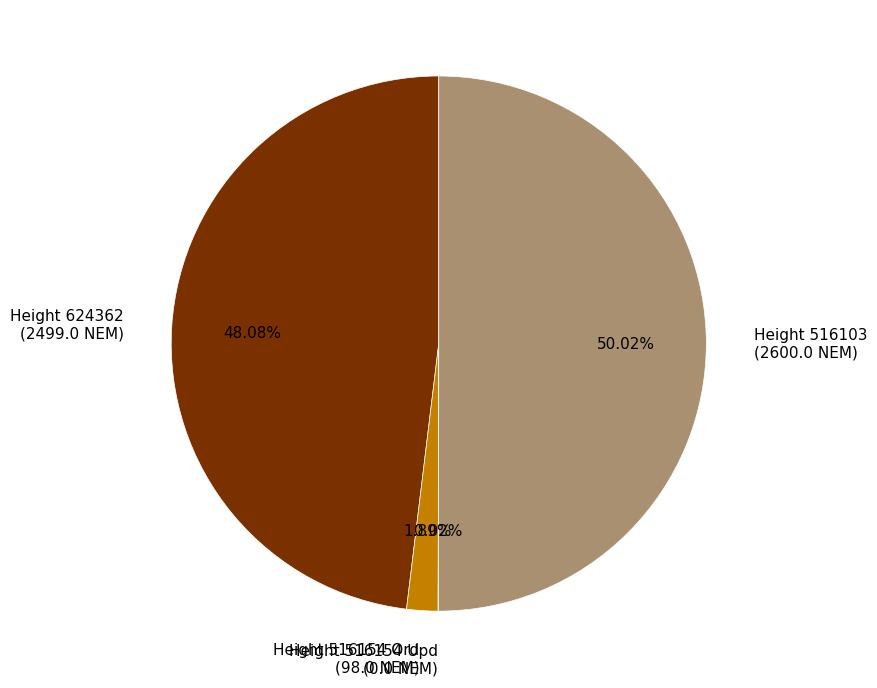

Between Height 516103 (2600.0 NEM) and Height 516154 Ord (98.0 NEM), which is larger?

Height 516103 (2600.0 NEM)